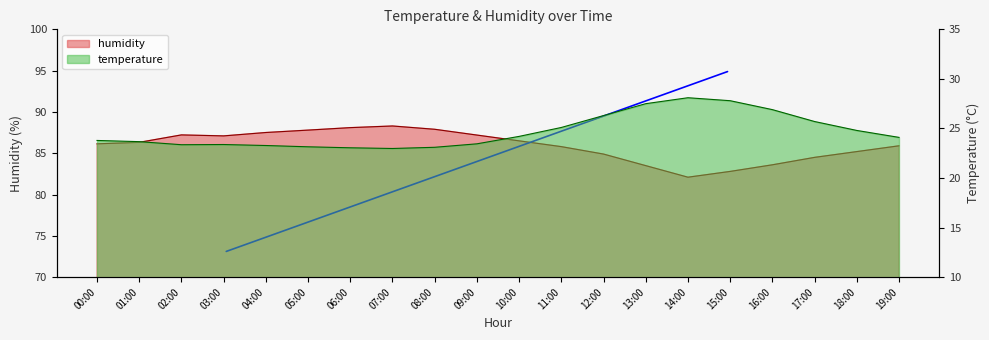

What is the difference between the highest and lowest values at 14:00?

54.0